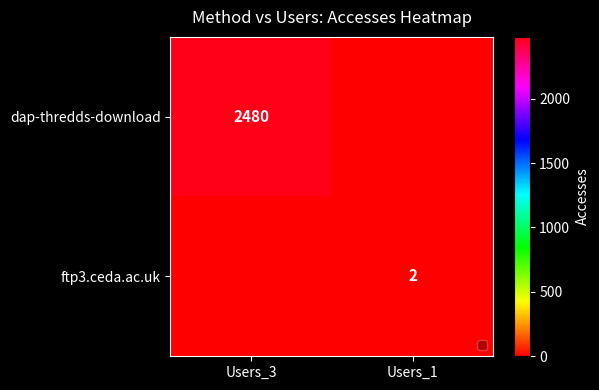

Is it true that dap-thredds-download equals 2480 at Users_3?

True